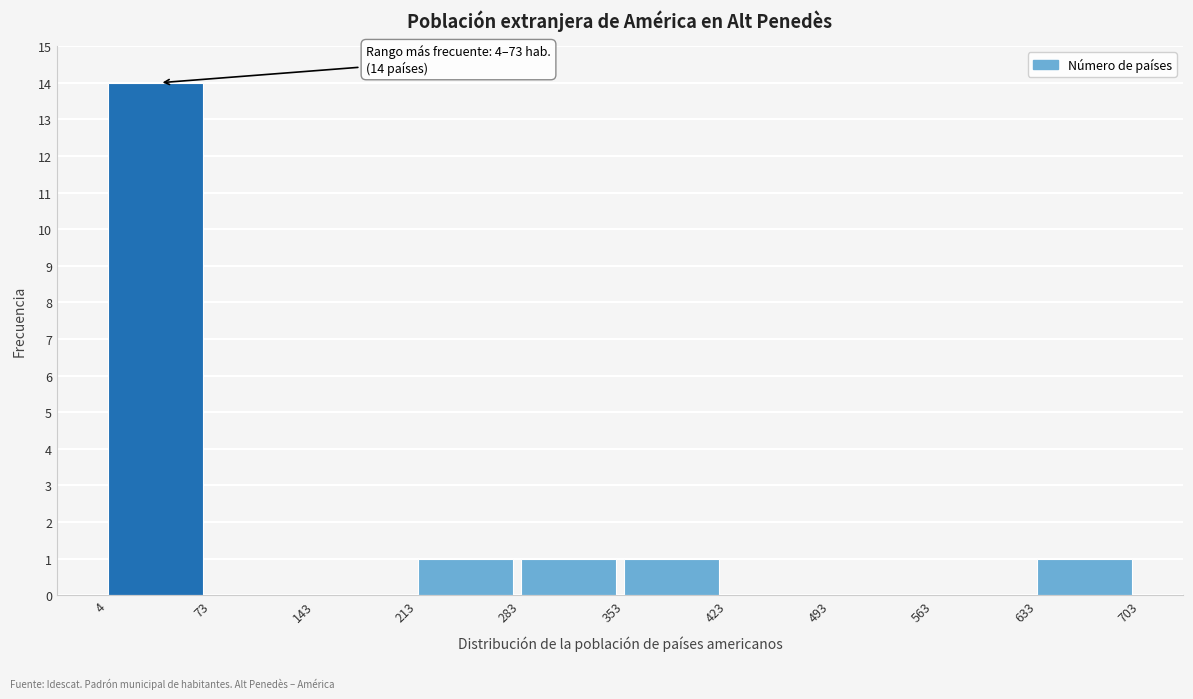

Which range on the x-axis has the tallest bar?

4 to 73